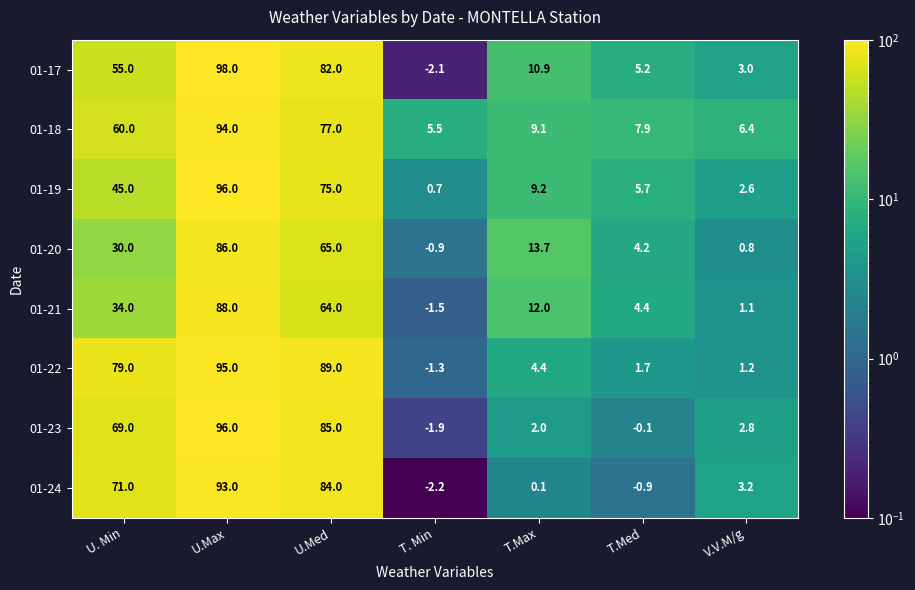

What is the average value of the 01-18 series?

37.1